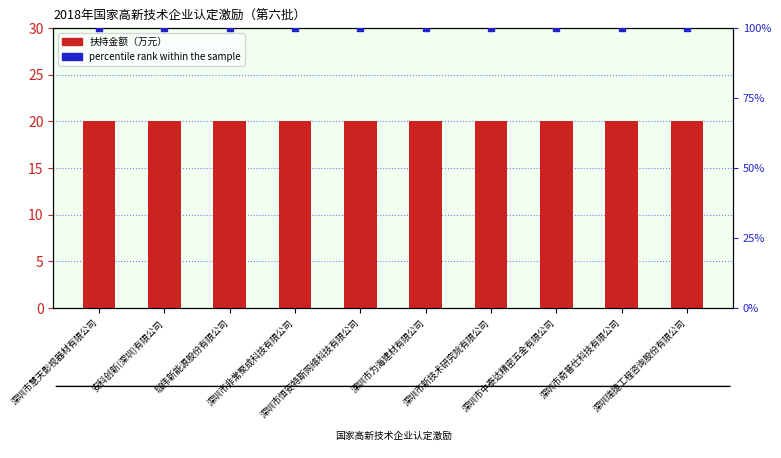

Is the value of percentile rank within the sample at 珈伟新能源股份有限公司 greater than the value of 扶持金额（万元） at 深圳市中泰达精密五金有限公司?

Yes